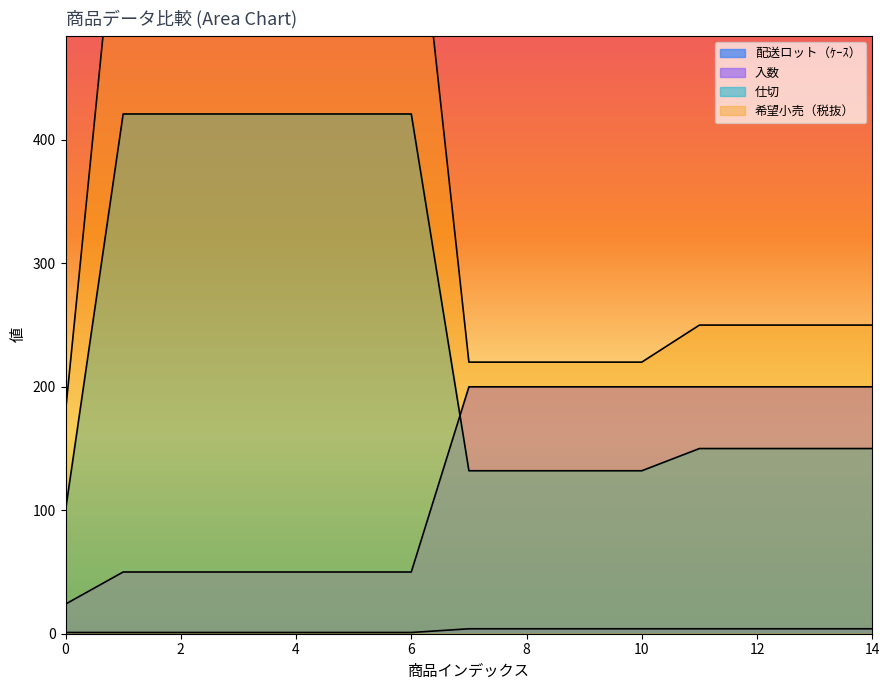

At which label does 希望小売（税抜） first exceed 250?

1